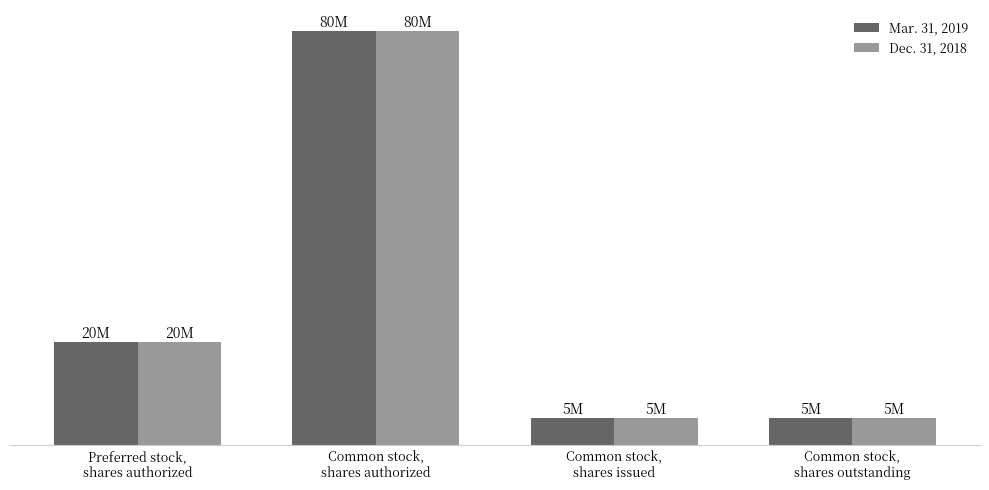

What is the value of the Dec. 31, 2018 bar at the 4th from the left?

5199000